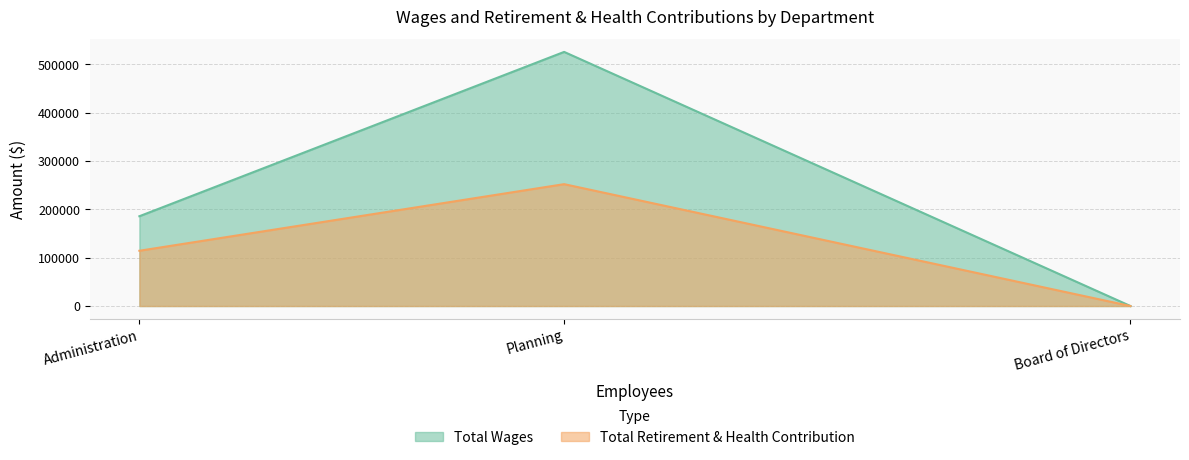

How many lines are shown in the chart?

2